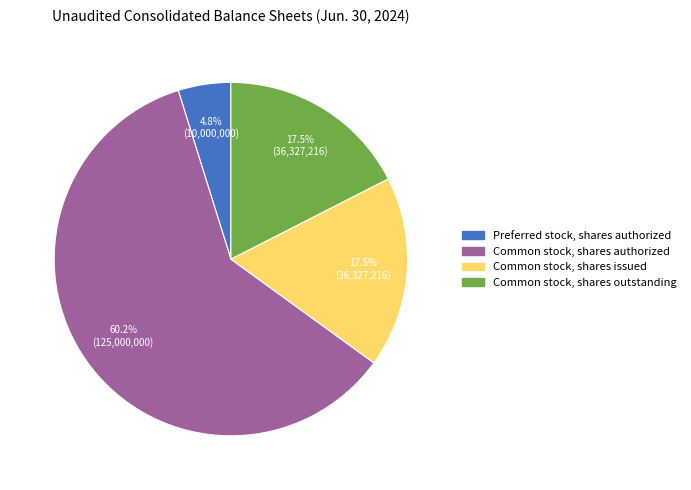

Is there any slice that represents more than half of the pie?

Yes